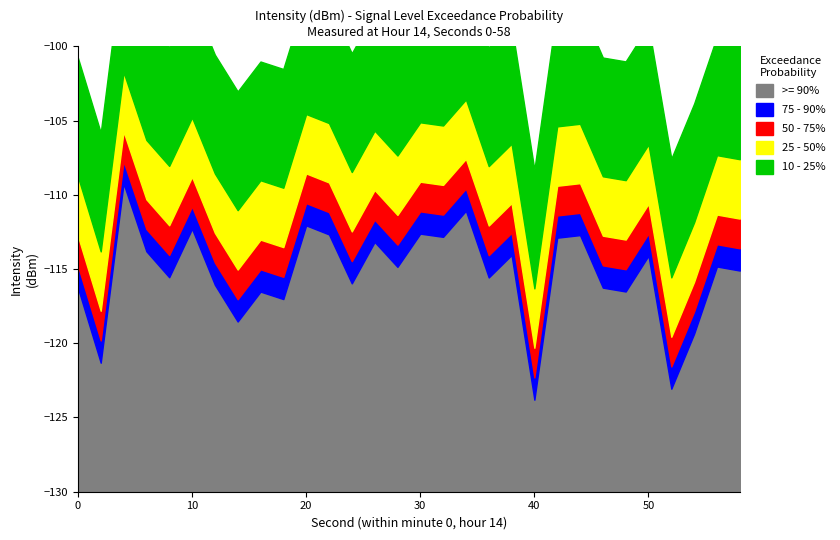

What are all the series names shown in the legend?

>= 90%, 75 - 90%, 50 - 75%, 25 - 50%, 10 - 25%